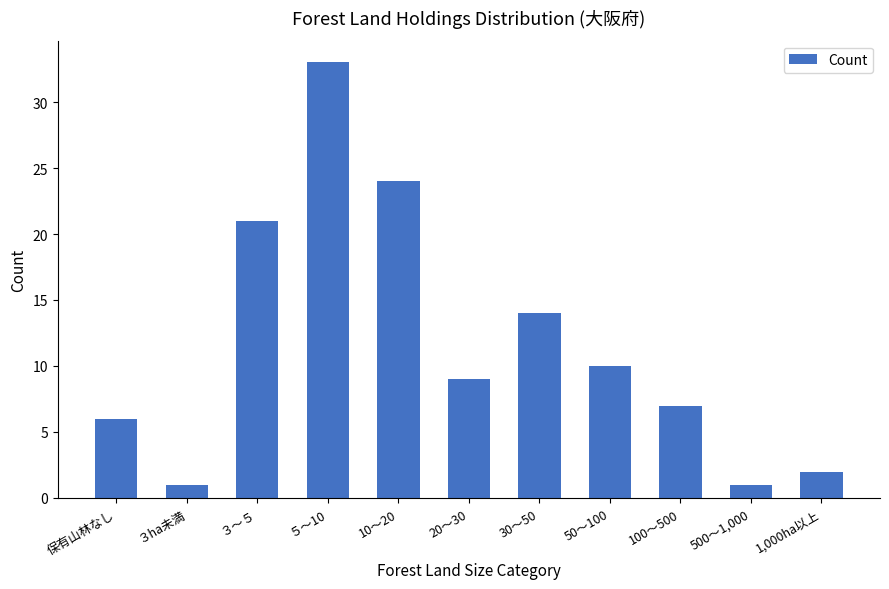

What is the label of the 11th bar from the left?

1,000ha以上